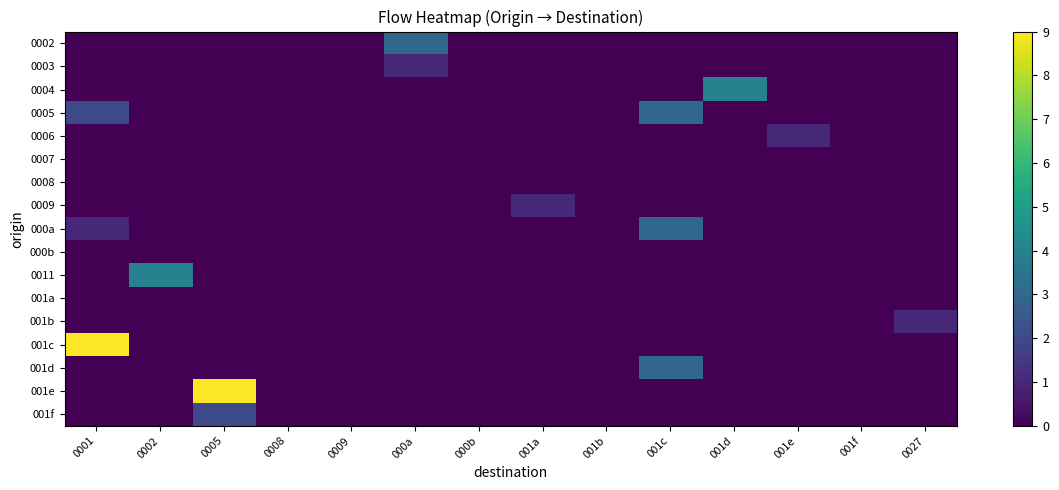

What is the difference between the highest and lowest values at 000a?

3